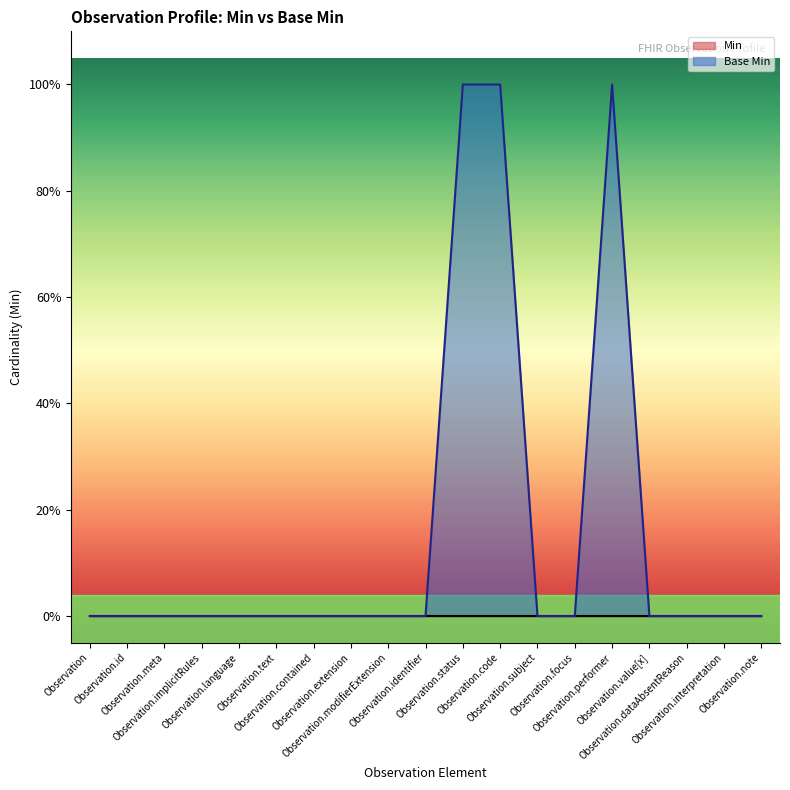

How many lines are shown in the chart?

1